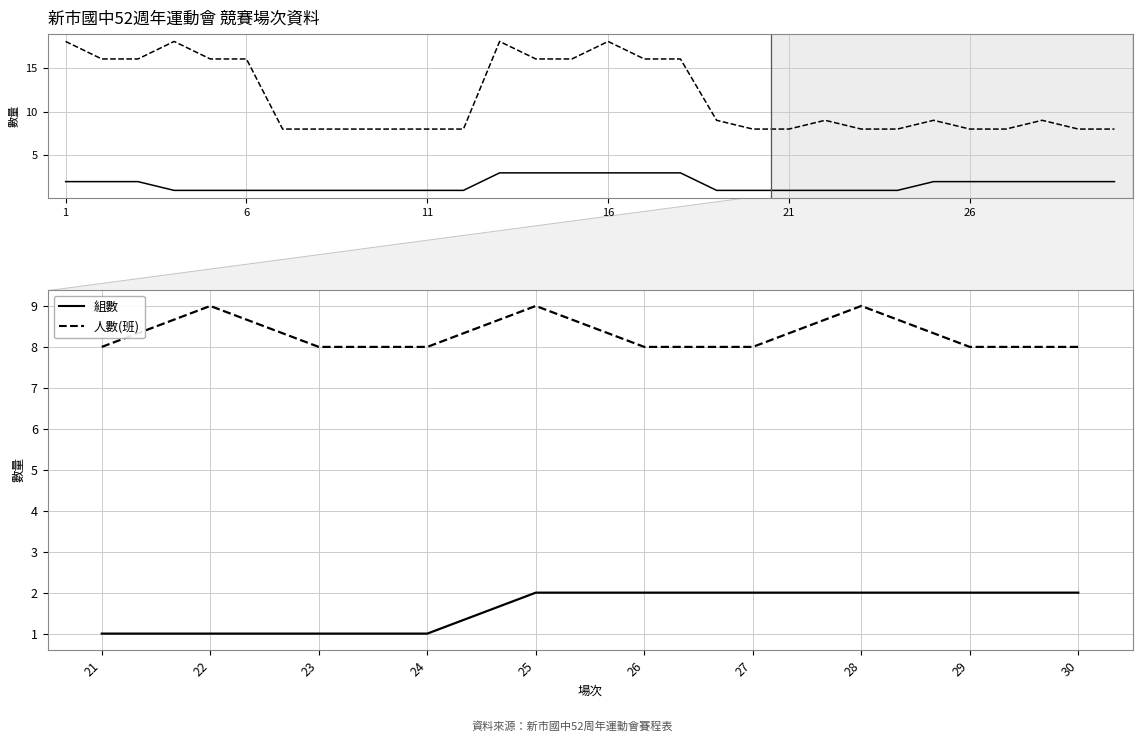

How many 組數 values are between 1 and 2?

10